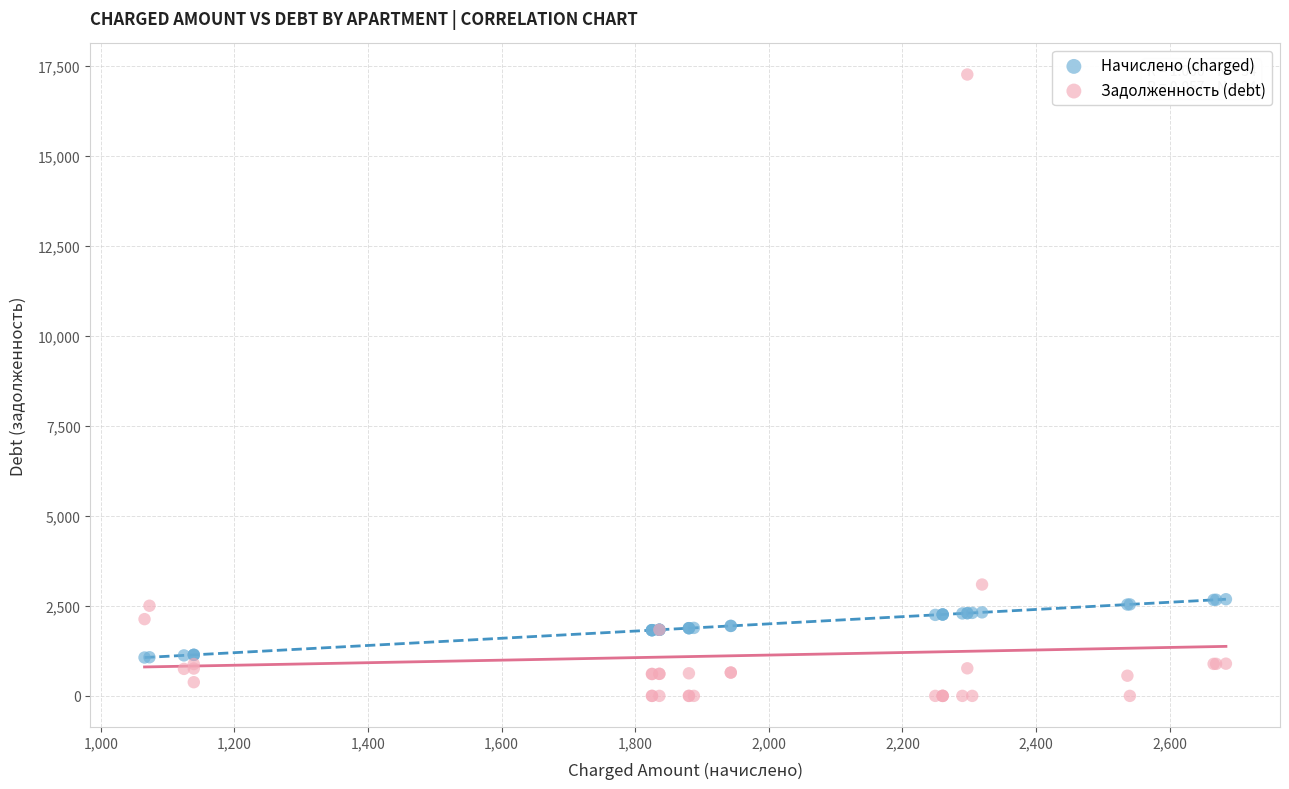

Which series has the widest spread of Y values?

Задолженность (debt)